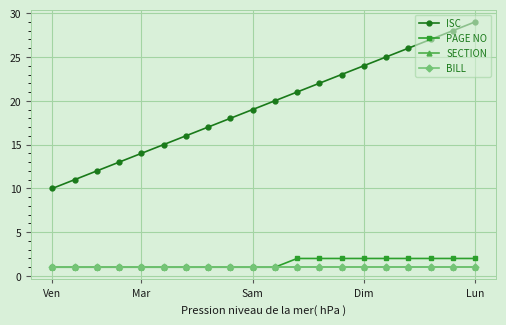

Does the chart have visible grid lines?

Yes